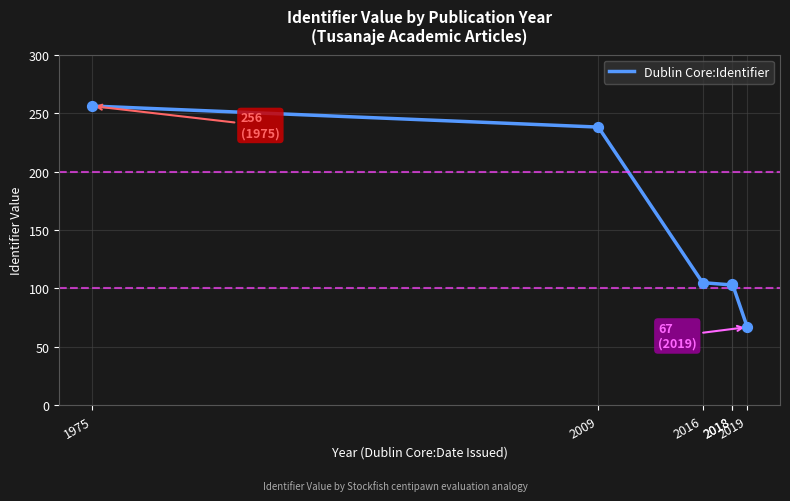

Between 1975 and 2016, which is larger?

1975